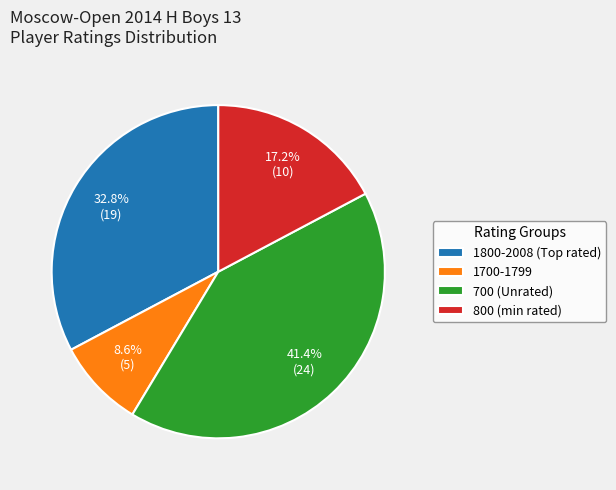

What is the ratio of the value at 800 (min rated) to the value at 700 (Unrated)?

0.4